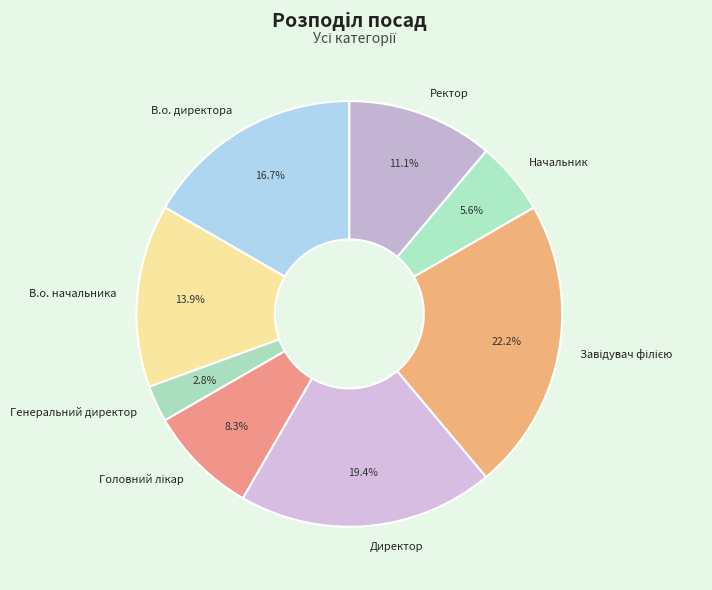

Is there a majority slice in this chart?

No